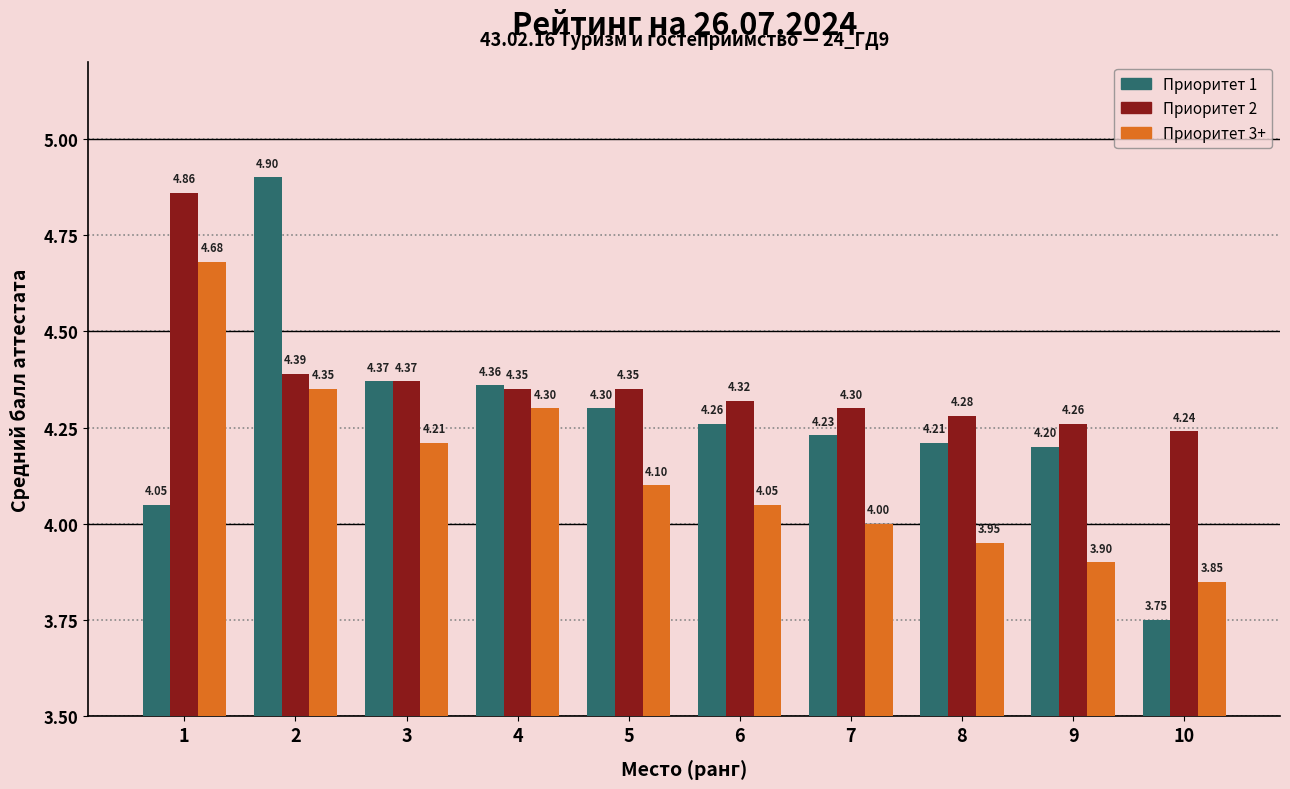

How many data points in Приоритет 1 are less than 4?

1